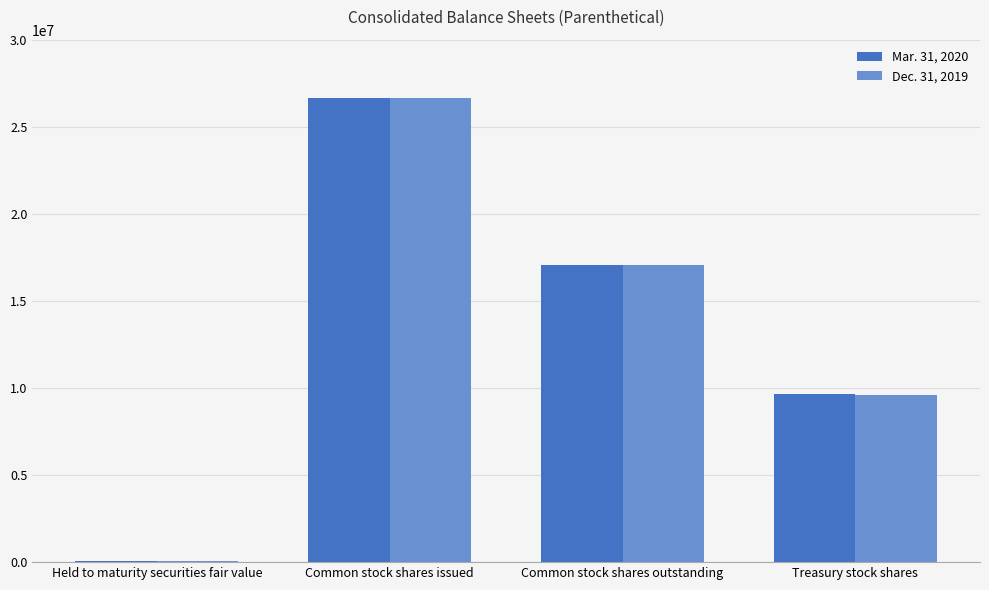

Does the chart contain stacked bars?

No